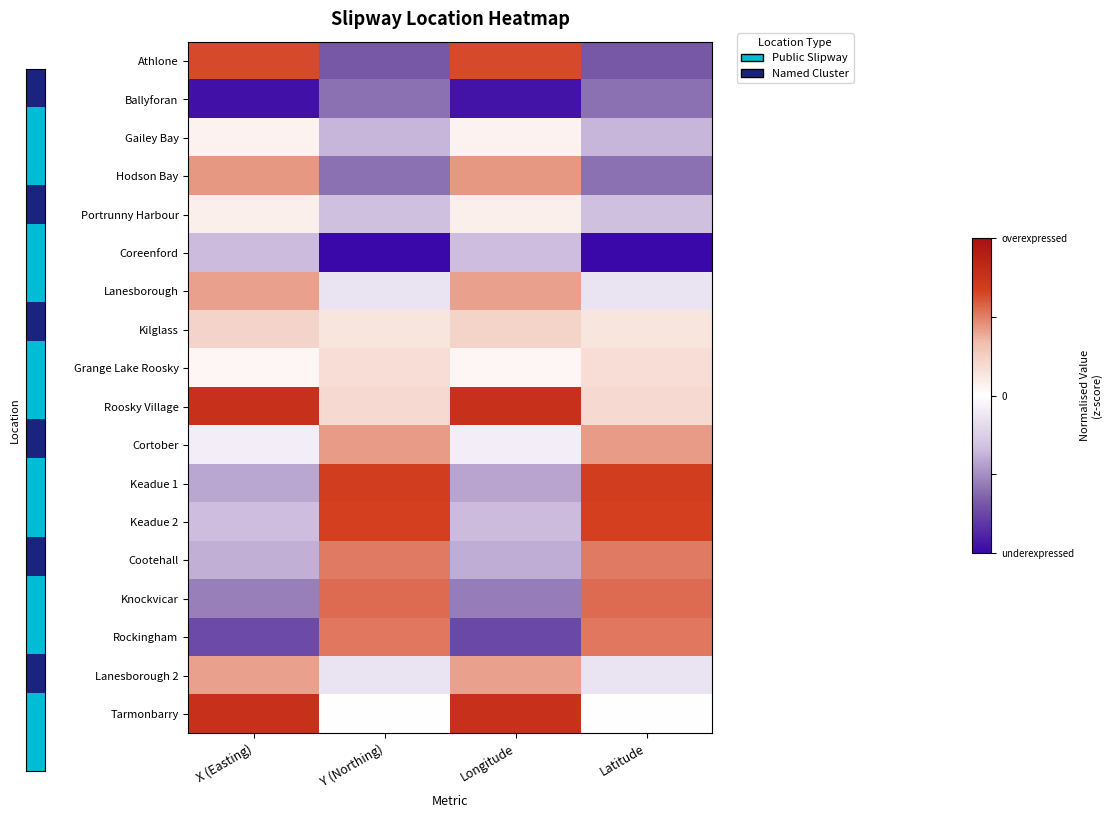

At which category does the chart reach its peak across all series?

Longitude